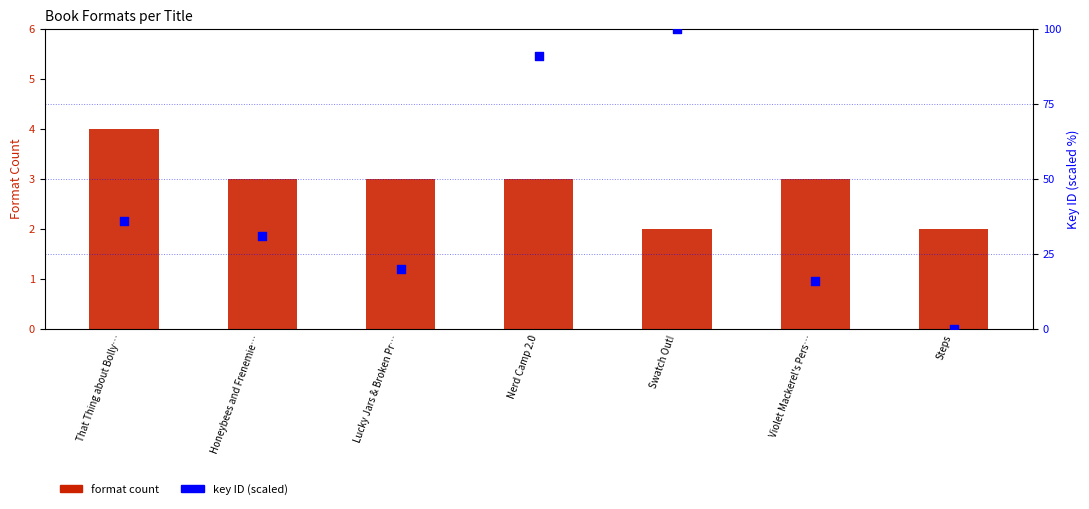

What is the total value across all series at Steps?

2.0